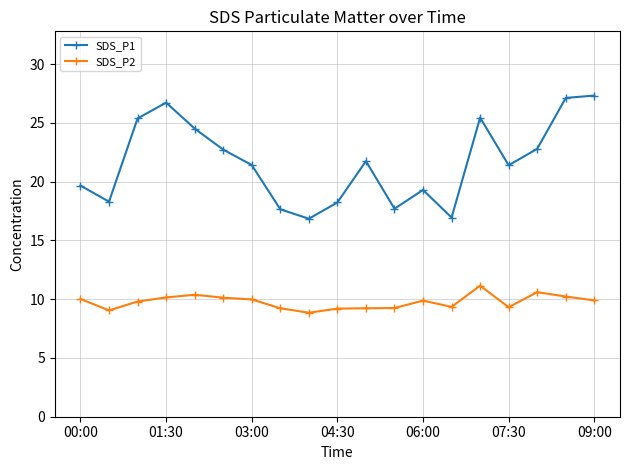

Rank the series by their maximum value, from lowest to highest.

SDS_P2, SDS_P1